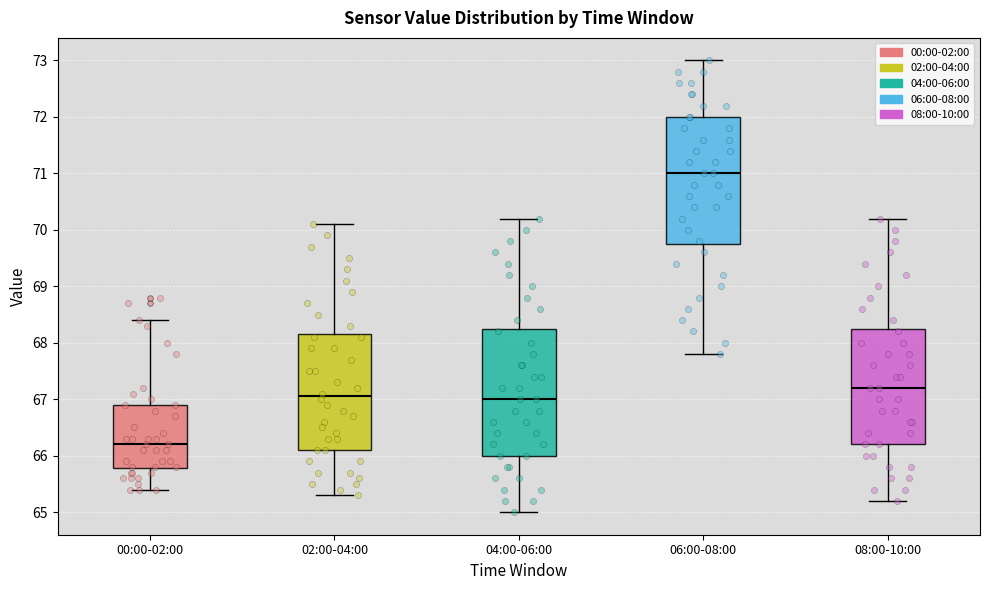

Reading left to right, transcribe this box plot: for each box, give where its median line is, the range the box spans, and where its two whiskers end, as read against the y-axis. The values are not printed on the chart, so give them approximately, as read against the axis.

00:00-02:00: median 66.2, box 65.8 to 66.9, whiskers 65.4 to 68.4
02:00-04:00: median 67.1, box 66.1 to 68.2, whiskers 65.3 to 70.1
04:00-06:00: median 67.0, box 66.0 to 68.3, whiskers 65.0 to 70.2
06:00-08:00: median 71.0, box 69.8 to 72.0, whiskers 67.8 to 73.0
08:00-10:00: median 67.2, box 66.2 to 68.3, whiskers 65.2 to 70.2